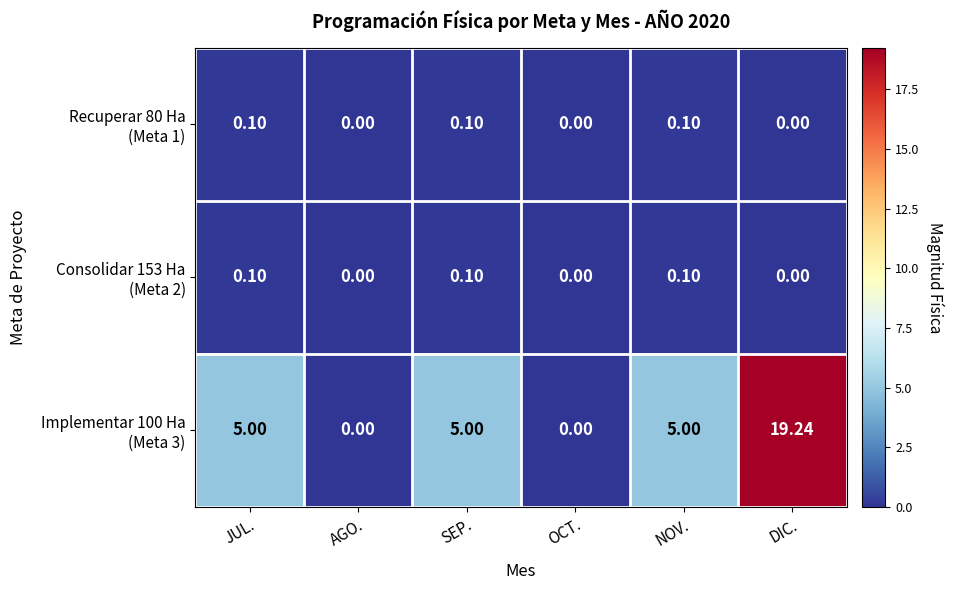

At which category does the chart reach its peak across all series?

DIC.